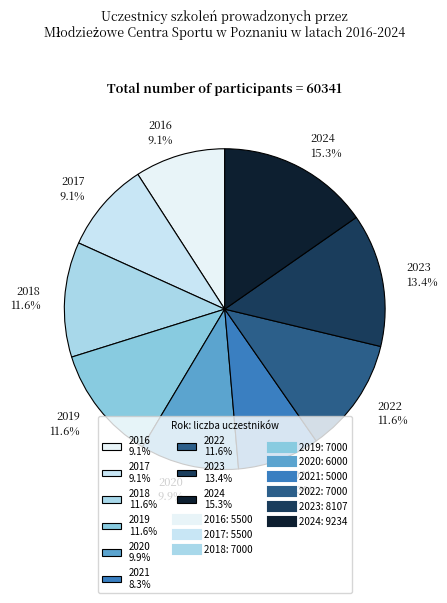

What percentage is the 2016 slice, to the nearest percent?

9%